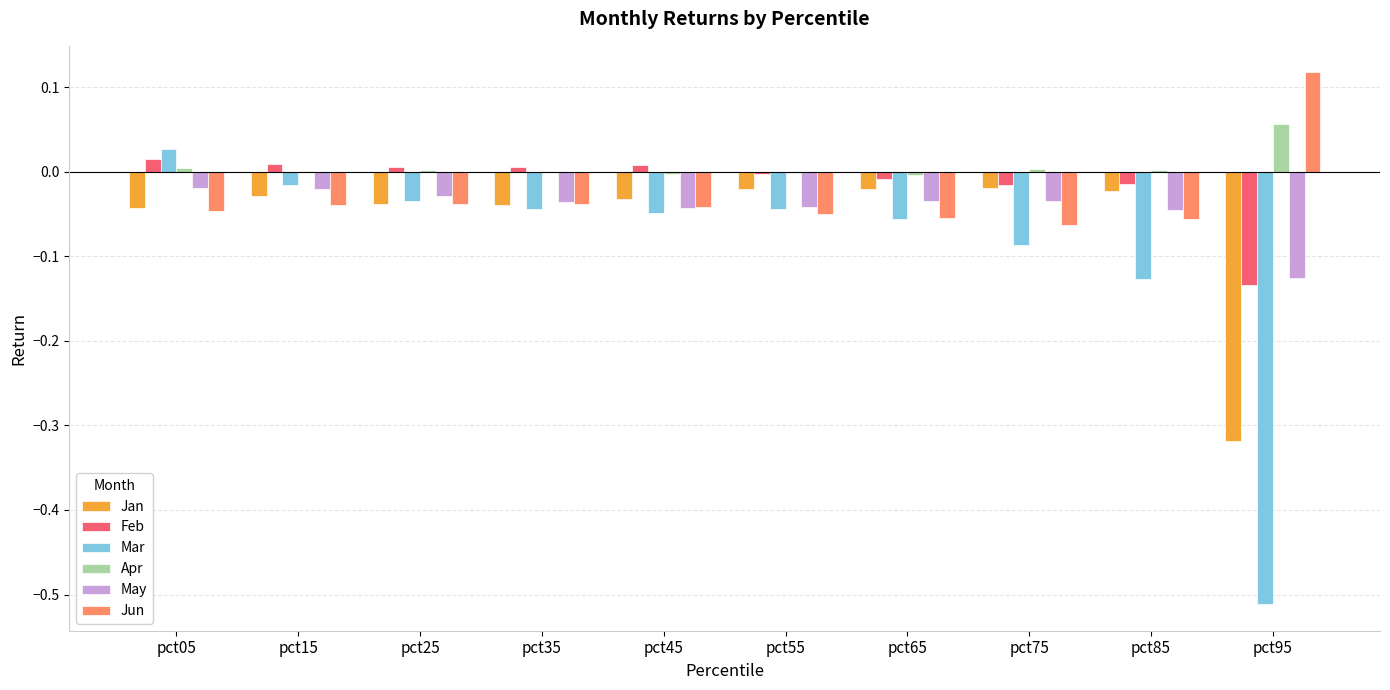

Is the value of Jun at pct35 greater than the value of Apr at pct55?

No